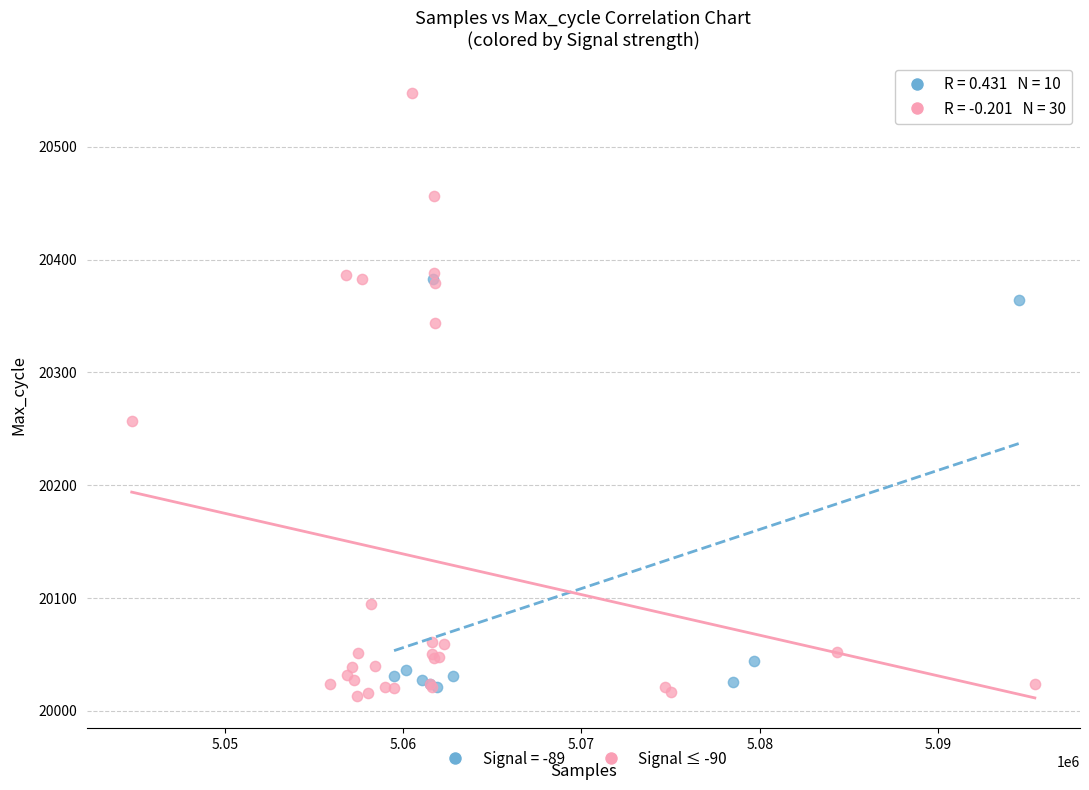

Which series contains the highest Y value?

Signal ≤ -90